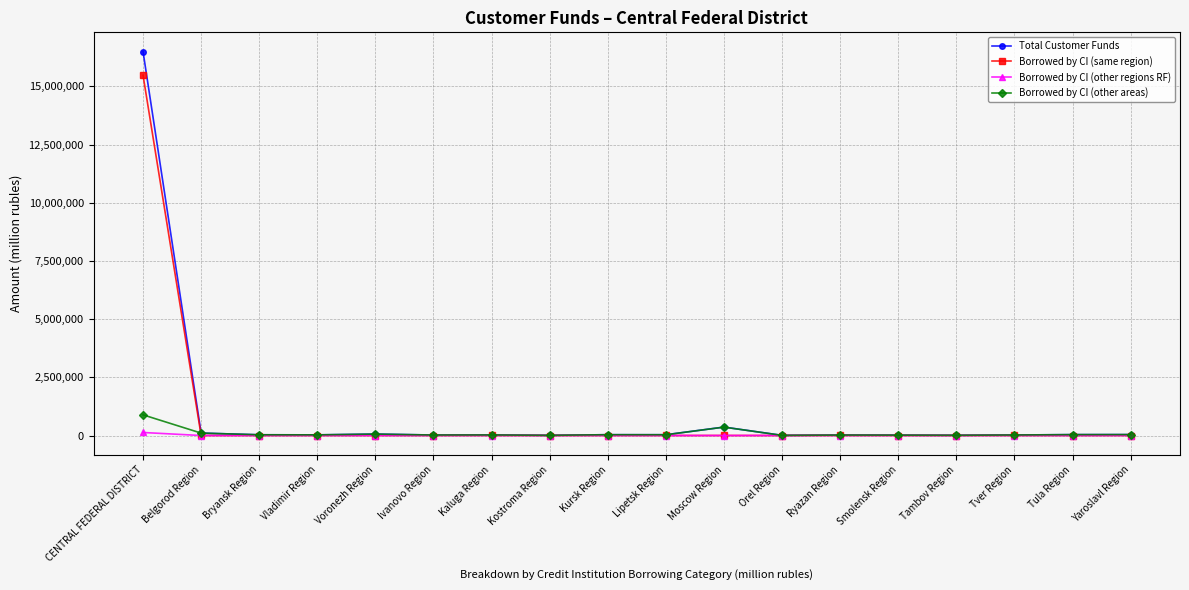

What is the label of the 3rd point from the right?

Tver Region